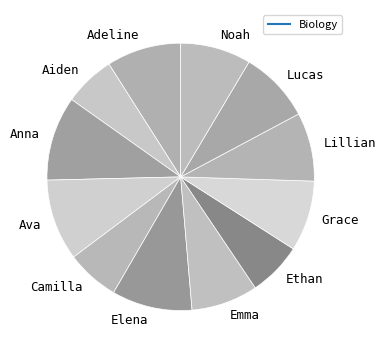

To the nearest percent, what is the average slice percentage?

8%